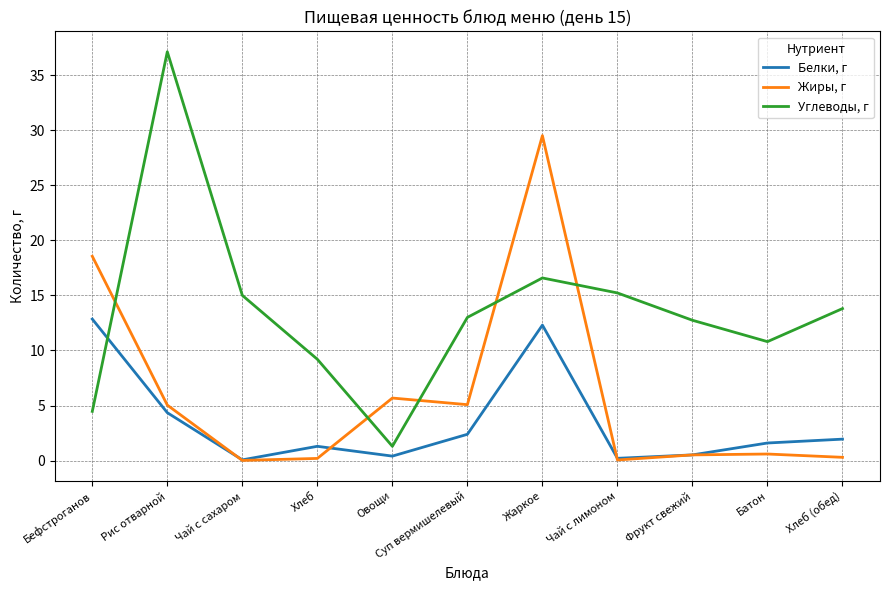

At which category is the sum across all series the highest?

Жаркое